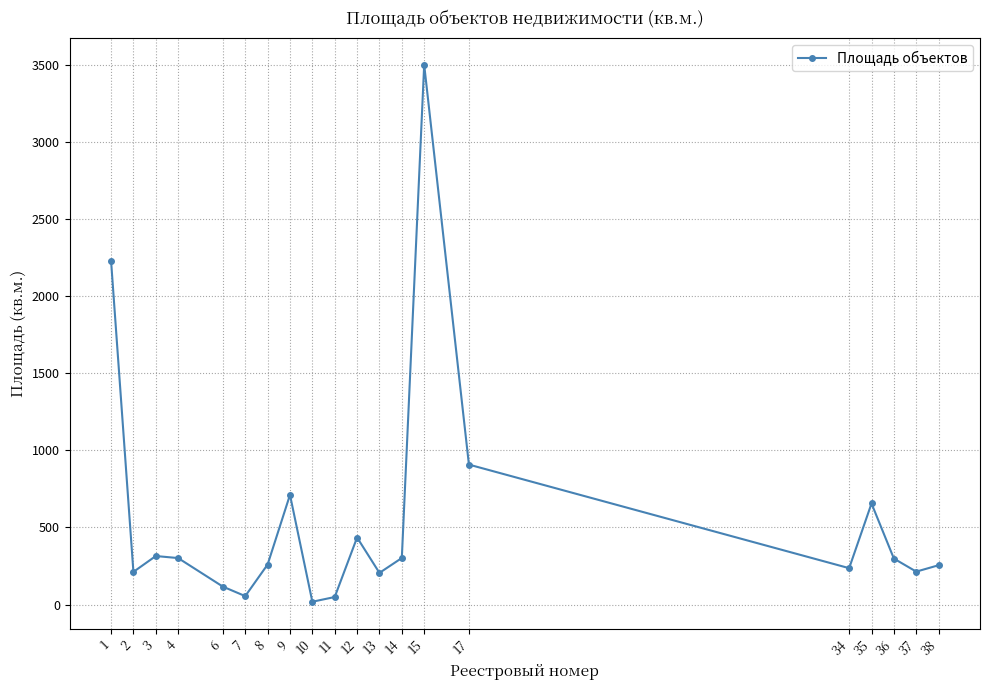

What is the smallest value displayed?

18.2